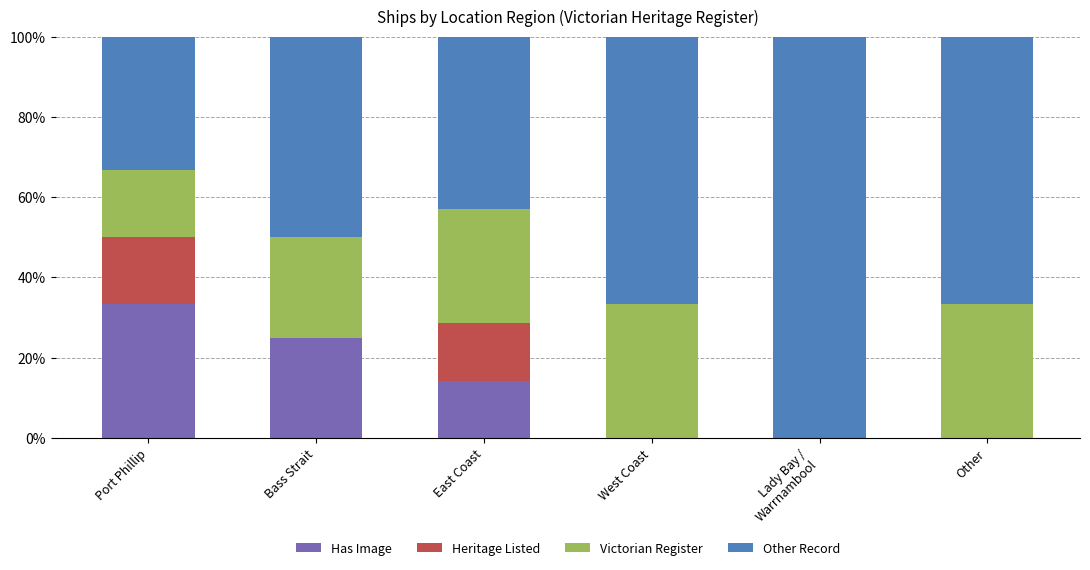

What is the total value across all series at Other?

100.0